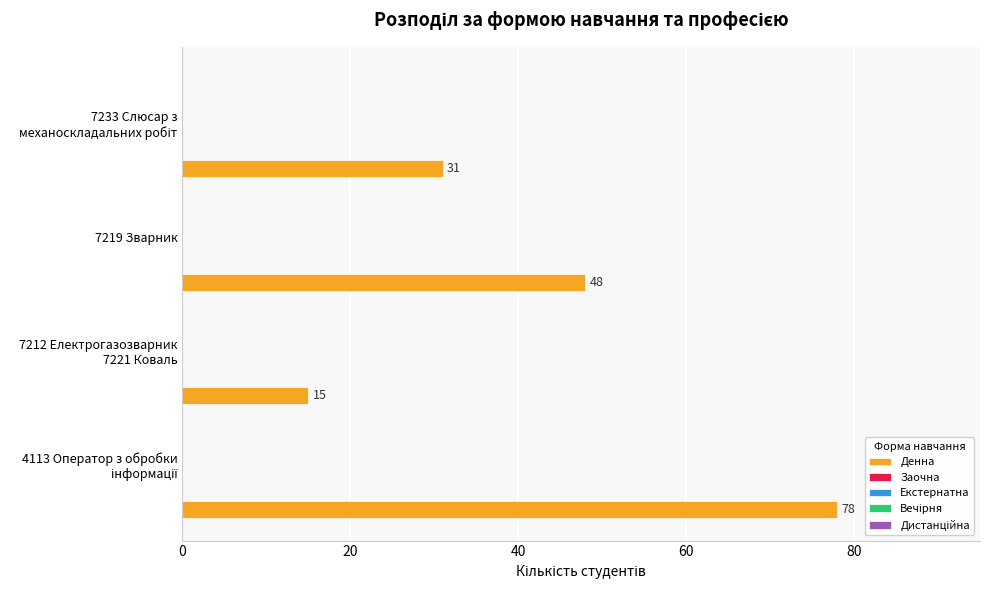

What is the difference between the maximum and minimum values?

63